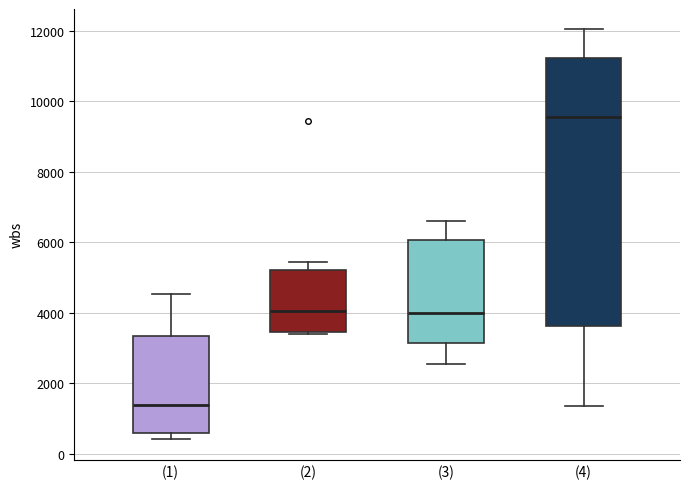

Reading left to right, read every box against the y-axis: the position of its median line, the range the box covers, and the ends of its whiskers. The values are not printed on the chart, so give them approximately, as read against the axis.

(1): median 1400, box 600 to 3400, whiskers 400 to 4600
(2): median 4000, box 3400 to 5200, whiskers 3400 (just below the box's lower edge) to 5400
(3): median 4000, box 3200 to 6000, whiskers 2600 to 6600
(4): median 9600, box 3600 to 11200, whiskers 1400 to 12000